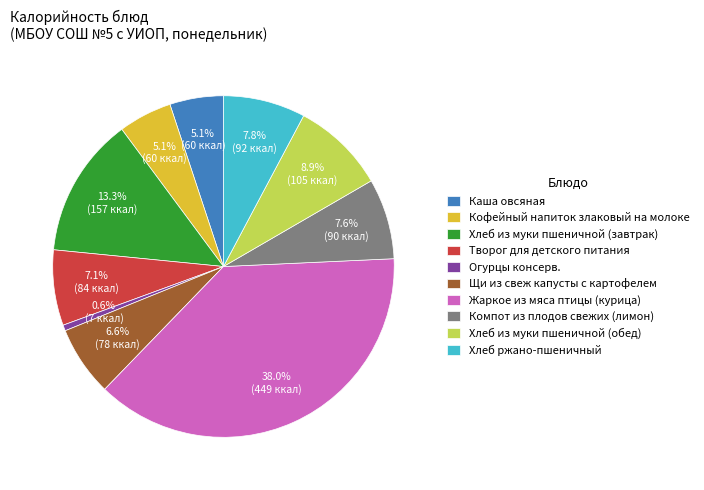

Do Жаркое из мяса птицы (курица) and Хлеб из муки пшеничной (обед) together represent more than half of the pie?

No